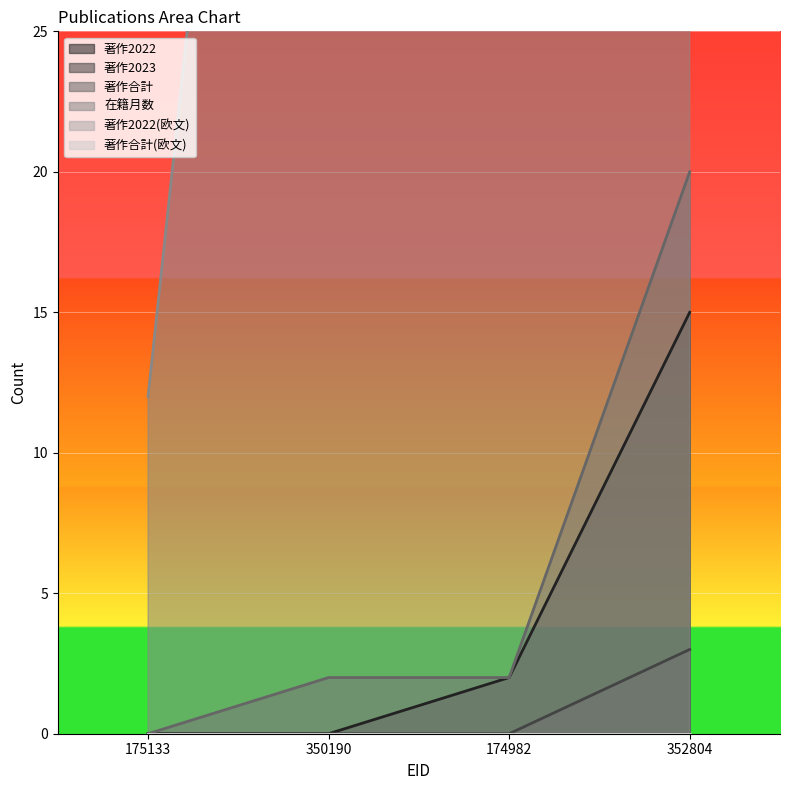

Which category has the lowest value in the 著作2023 series?

175133